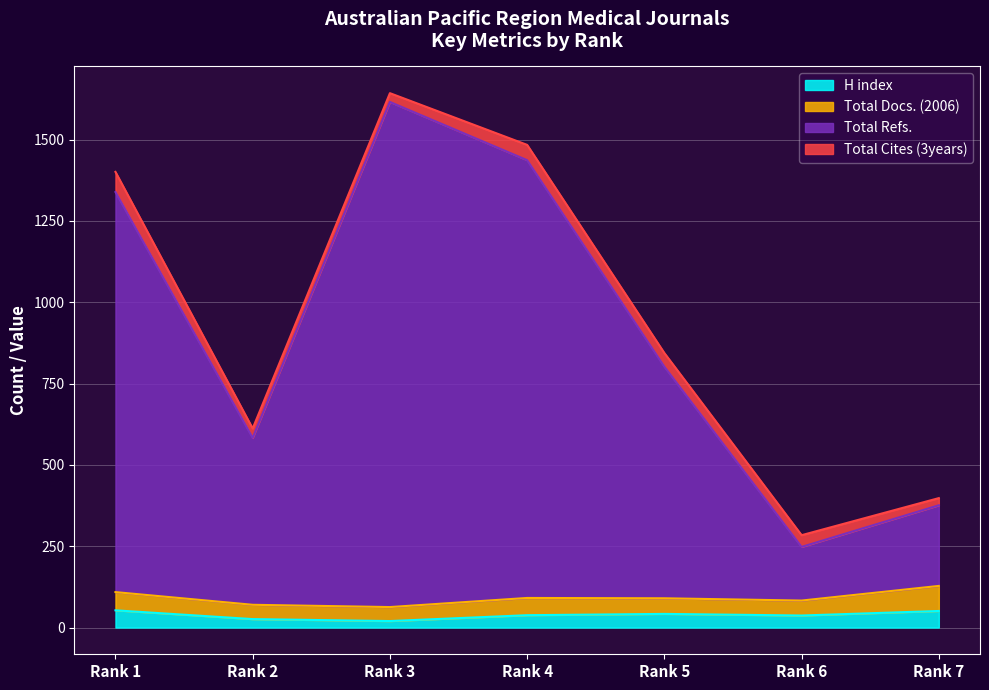

Count the number of categories in the chart.

7